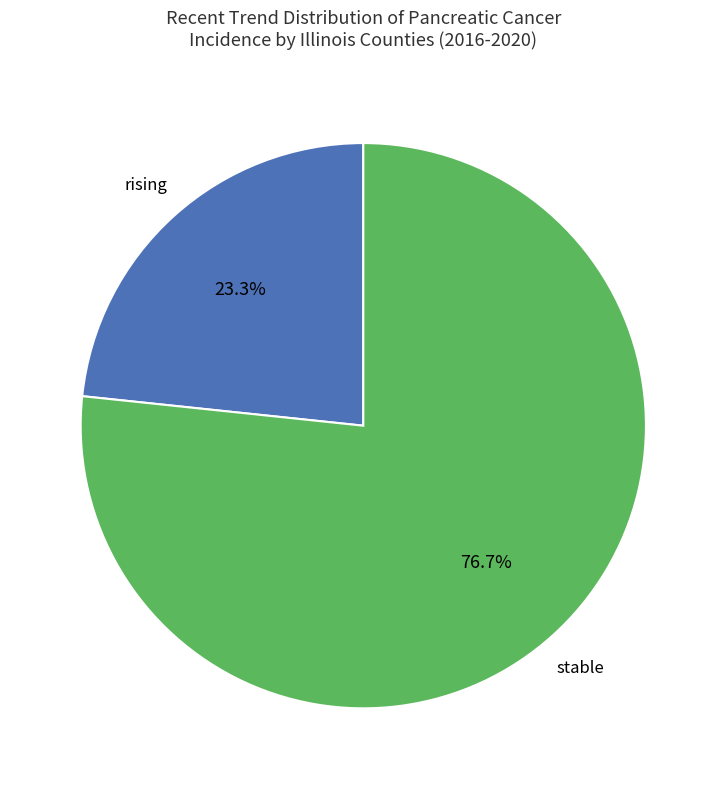

Is there a majority slice in this chart?

Yes